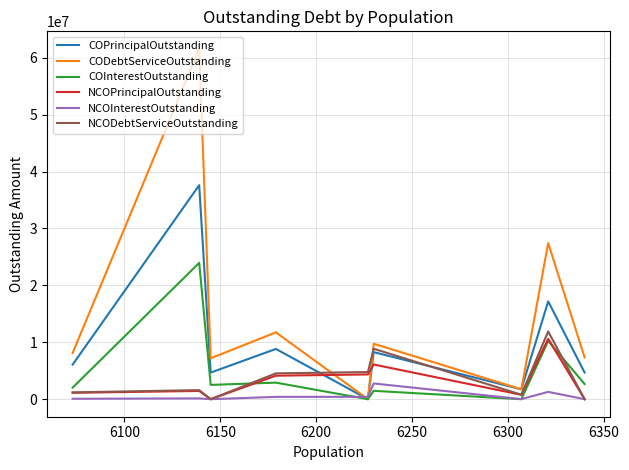

Which series ends up on top after the final intersection of COPrincipalOutstanding and NCOPrincipalOutstanding?

COPrincipalOutstanding